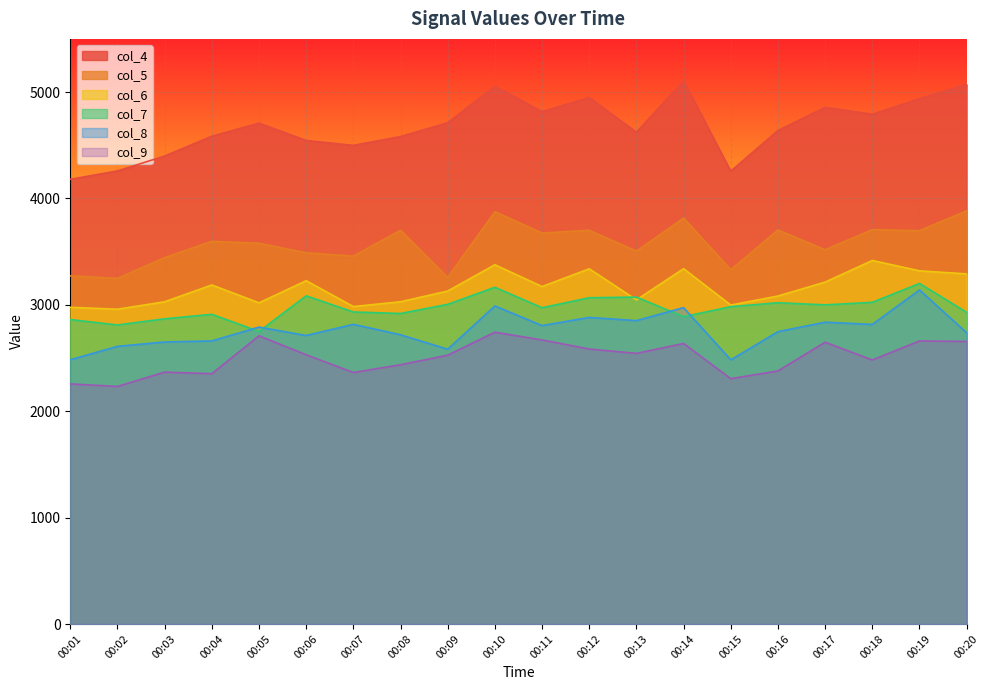

What is the difference between the col_5 values at 00:05 and 00:15?

249